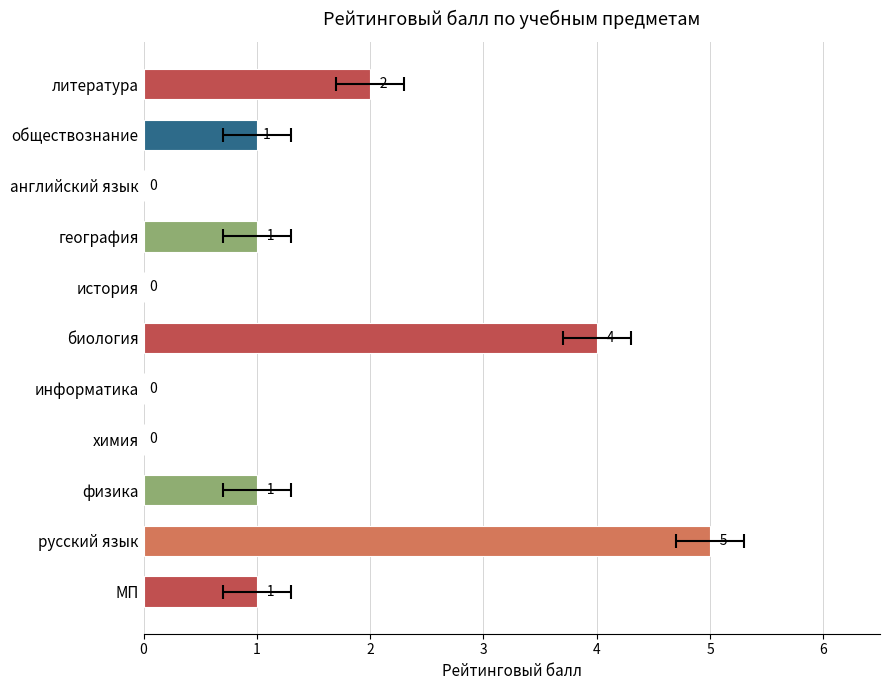

Rank the categories by value from highest to lowest.

русский язык, биология, литература, МП, физика, география, обществознание, химия, информатика, история, английский язык